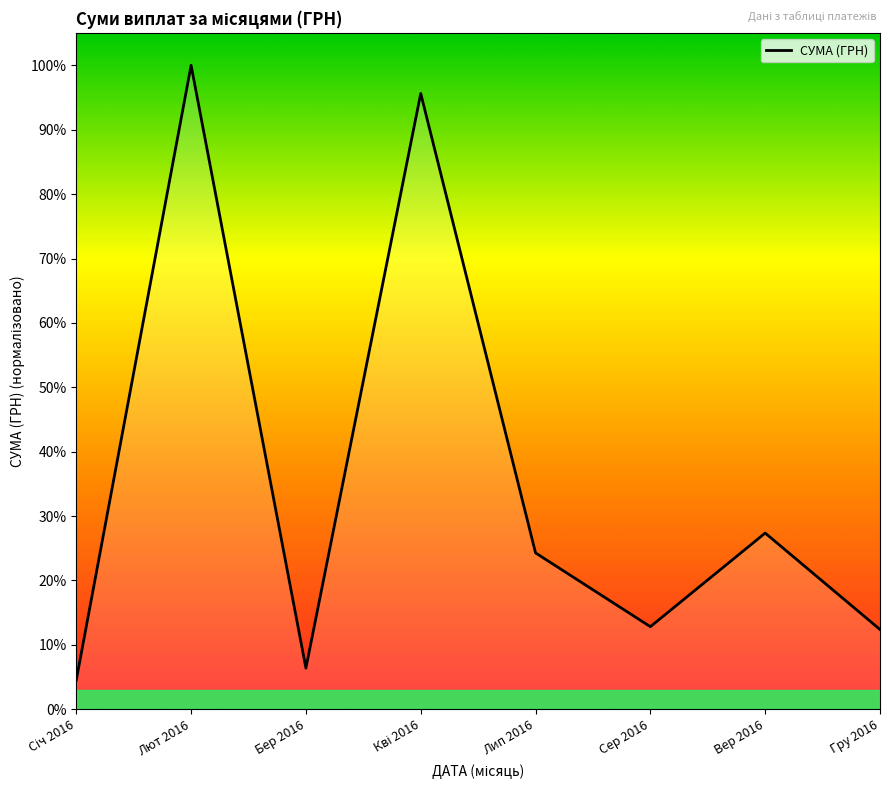

Does the chart display data point markers on the line(s)?

No